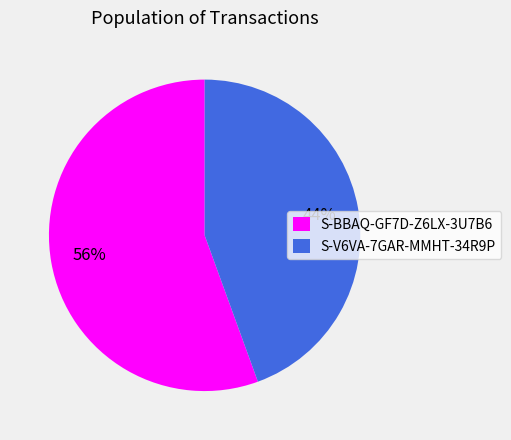

The S-BBAQ-GF7D-Z6LX-3U7B6 slice represents 65% of the pie. True or false?

False